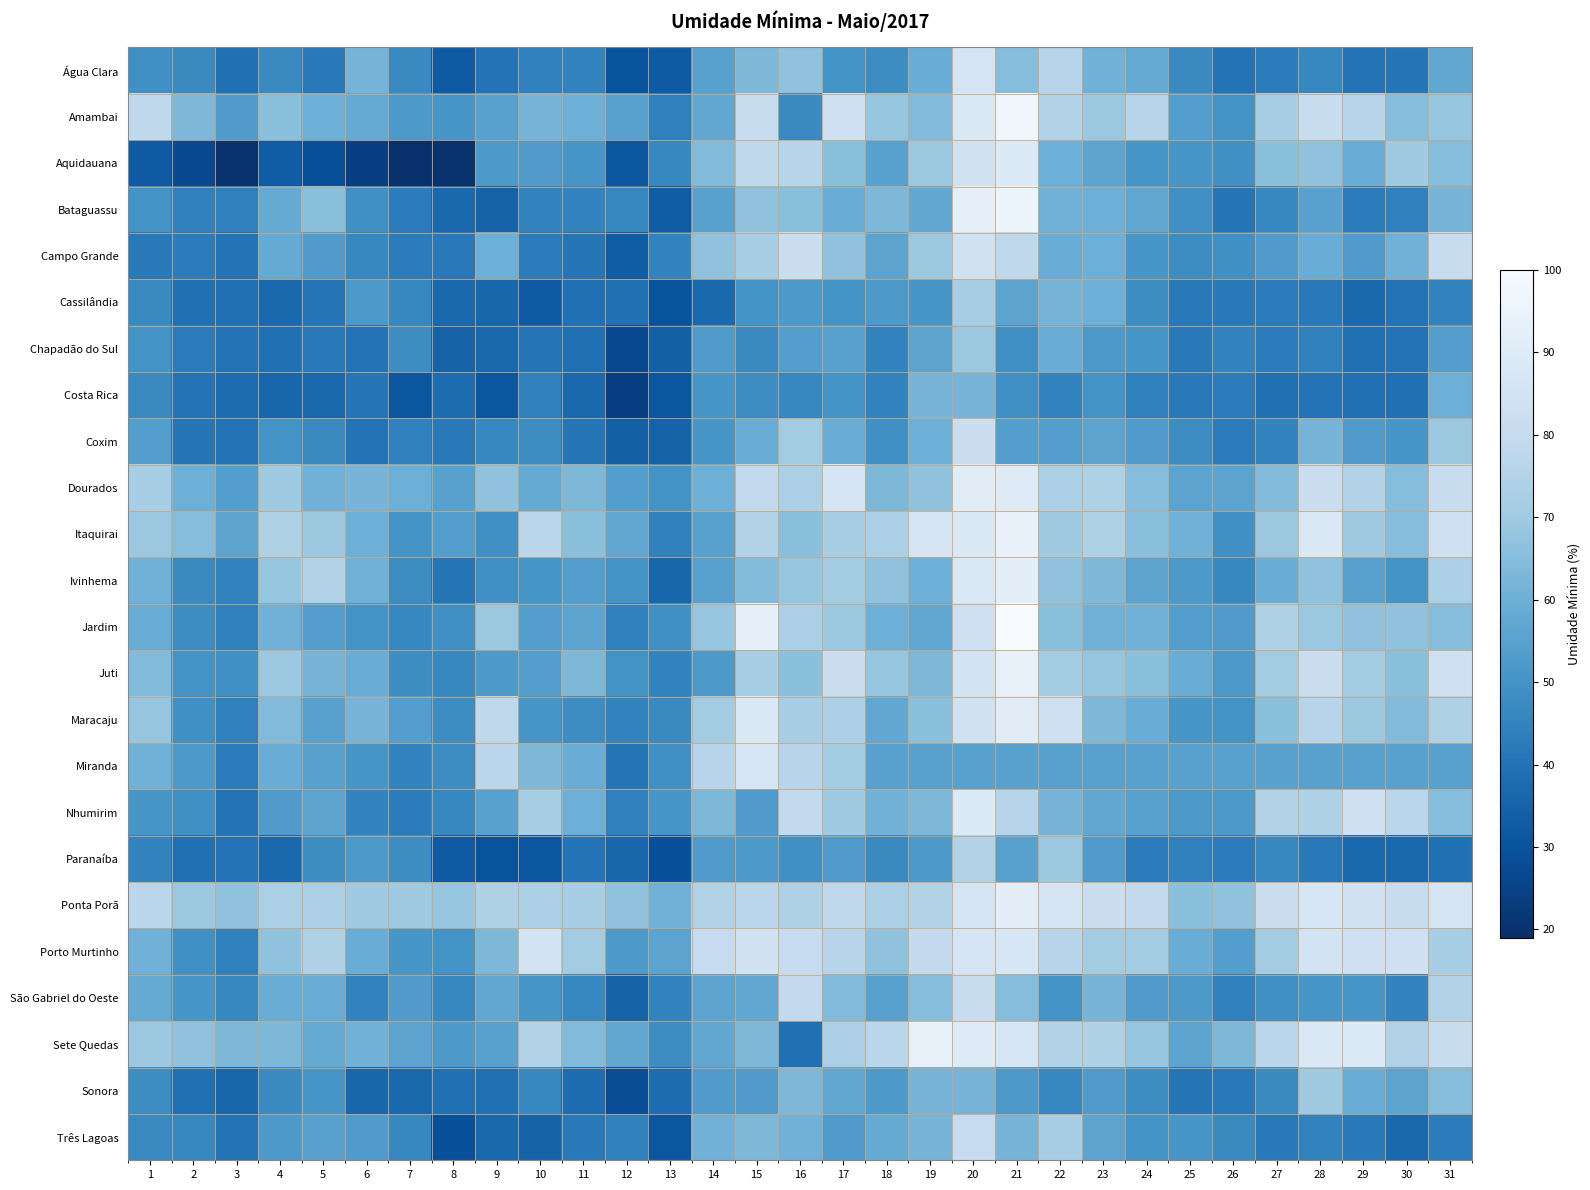

What is the spread (max minus min) of values at 17?

36